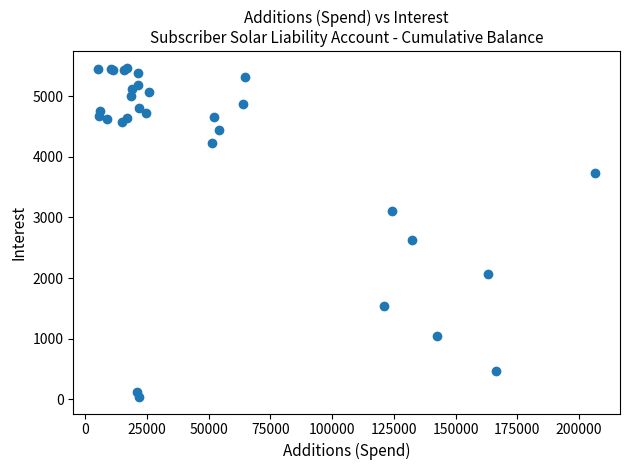

What Y value in the scatter plot is closest to 2754?

2624.9